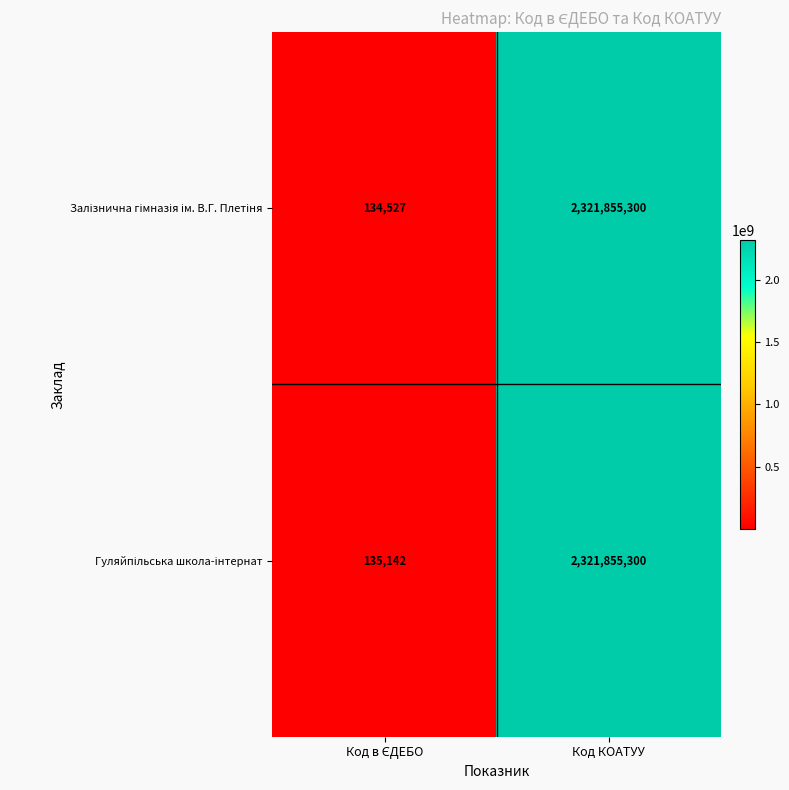

What is the total value across all series at Код КОАТУУ?

4643710600